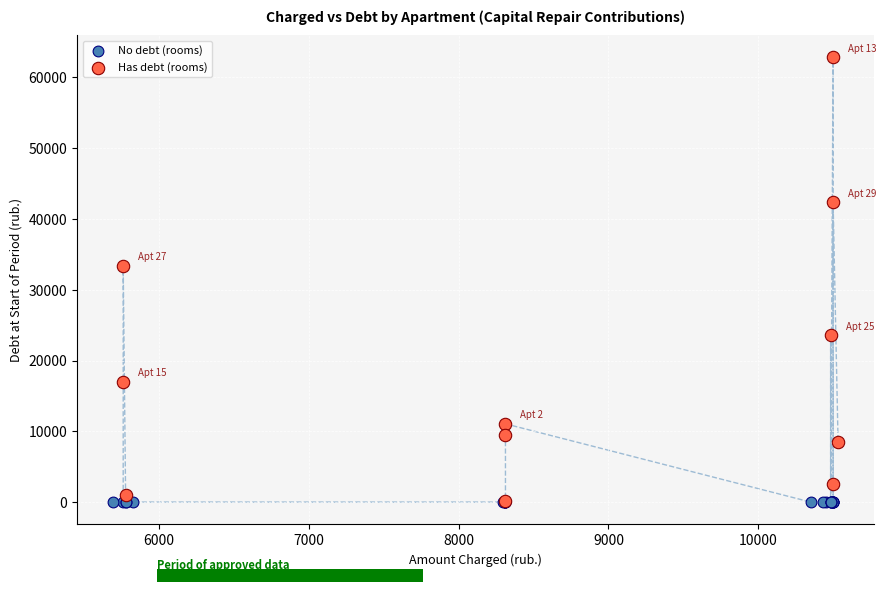

What are all the series names shown in the legend?

No debt (rooms), Has debt (rooms)